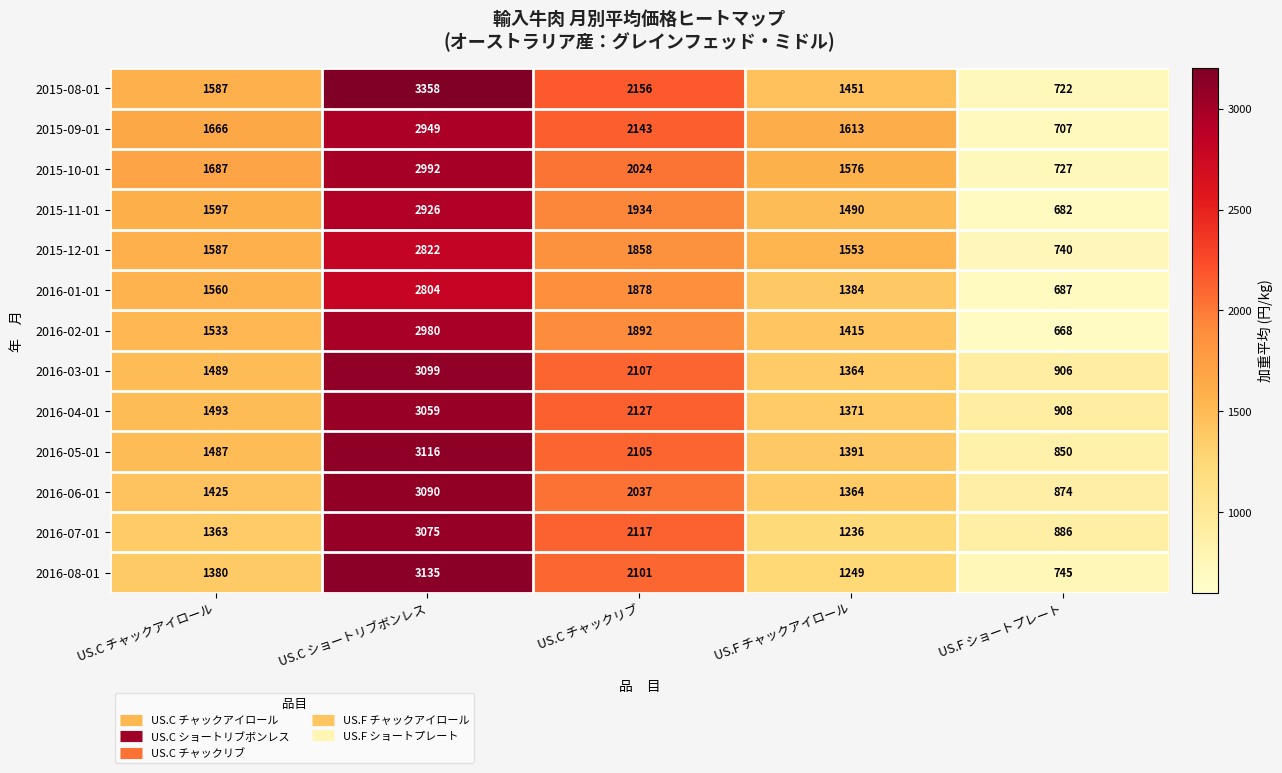

What is the total value across all series at US.C チャックアイロール?

19854